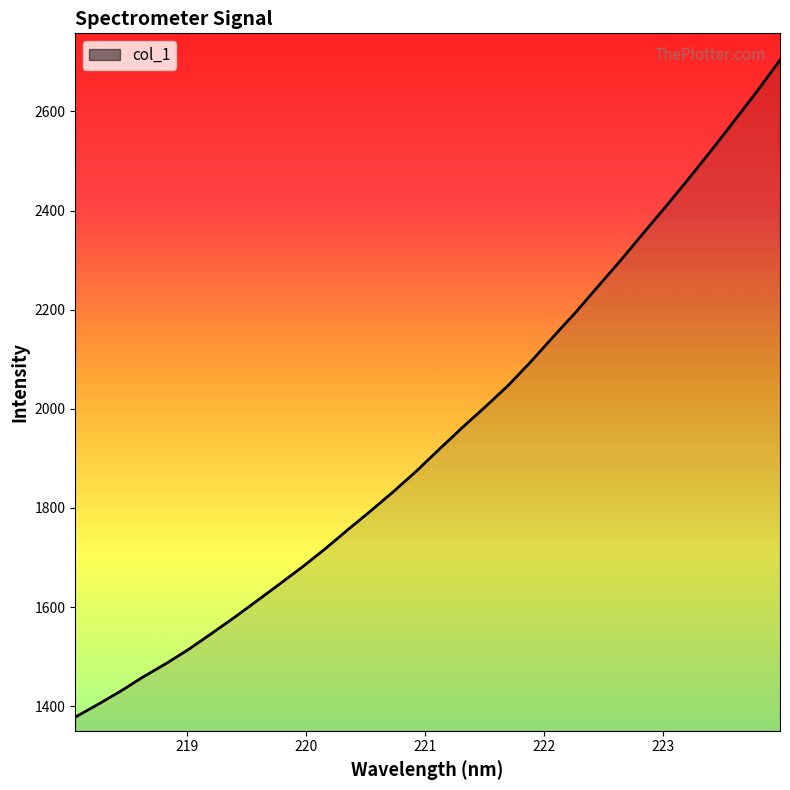

What is the difference between the maximum and minimum values?

1325.5